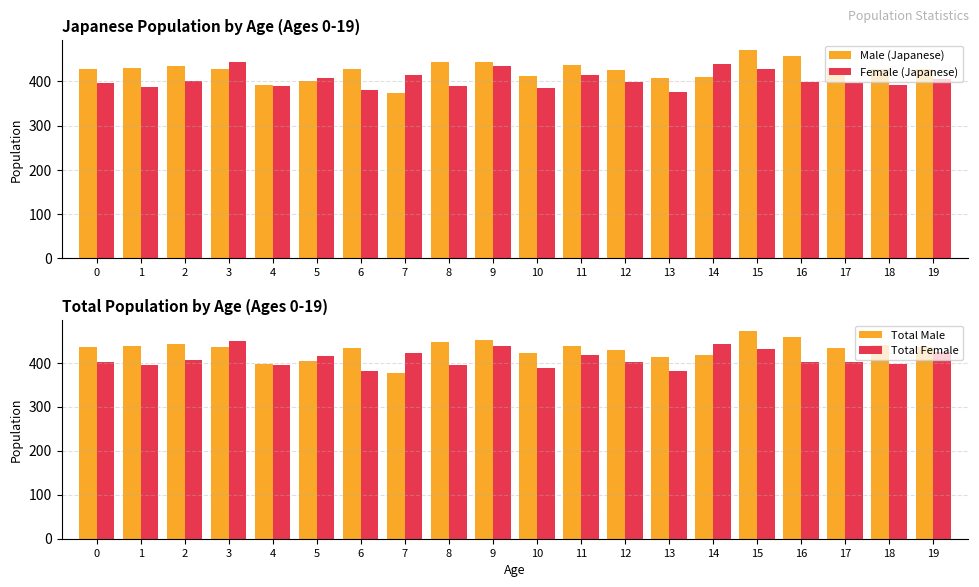

Is it true that Female (Japanese) equals 250 at 11?

False